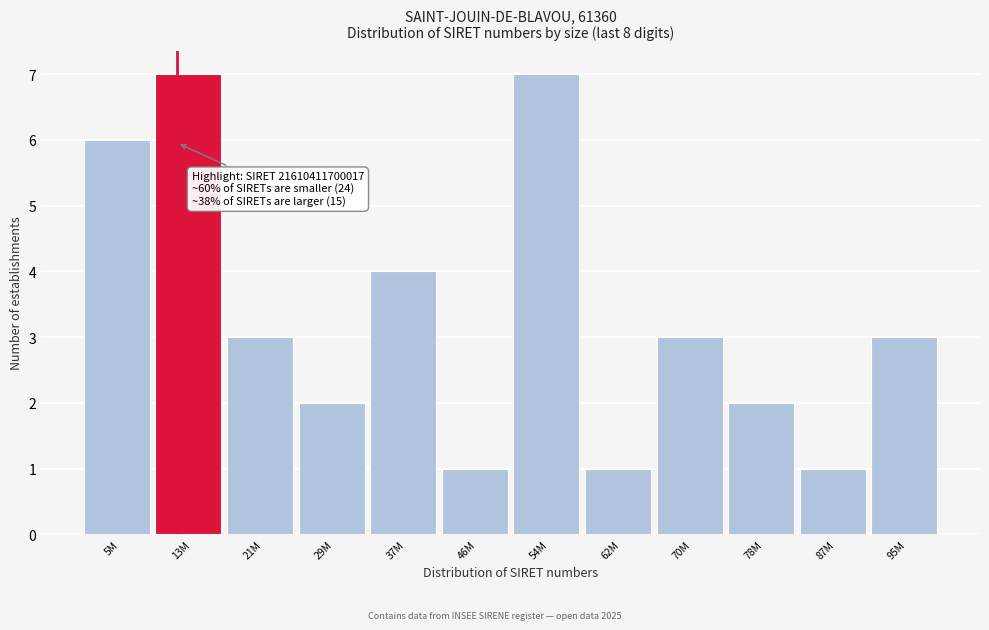

Reading left to right, extract all data points from this chart.

6	7	3	2	4	1	7	1	3	2	1	3